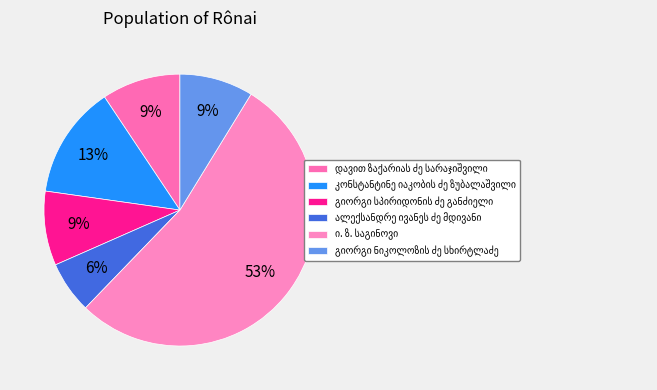

To the nearest percent, what portion does გიორგი სპირიდონის ძე განძიელი represent?

9%